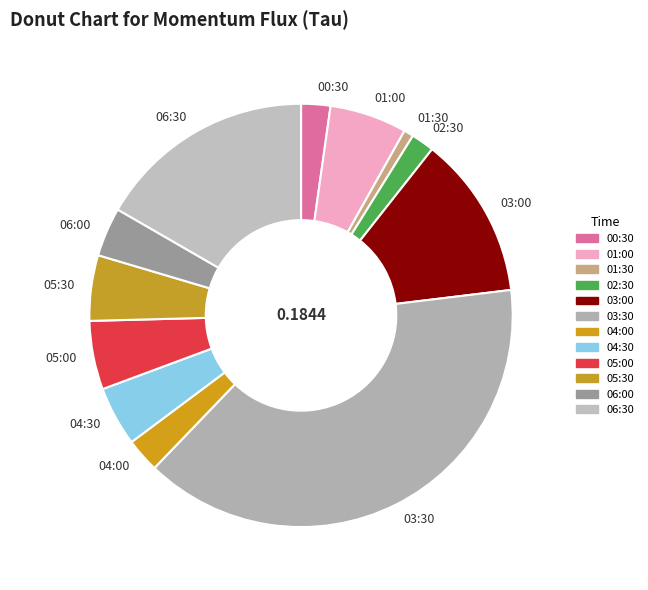

Combined, do 05:00 and 03:30 account for over 50%?

No